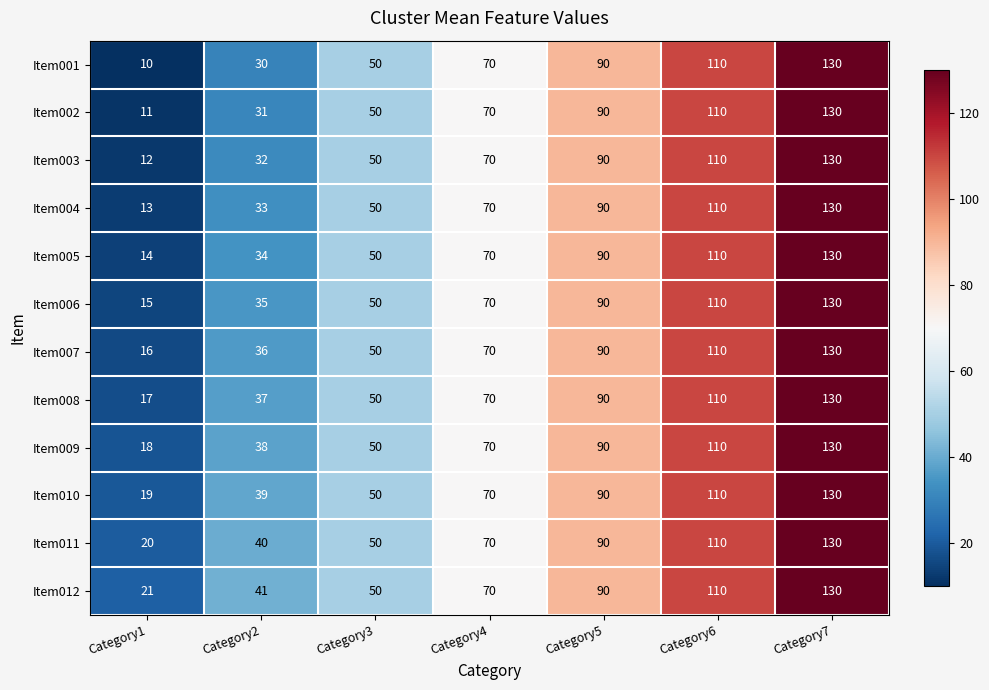

The value of Item005 at Category3 is 75. True or false?

False